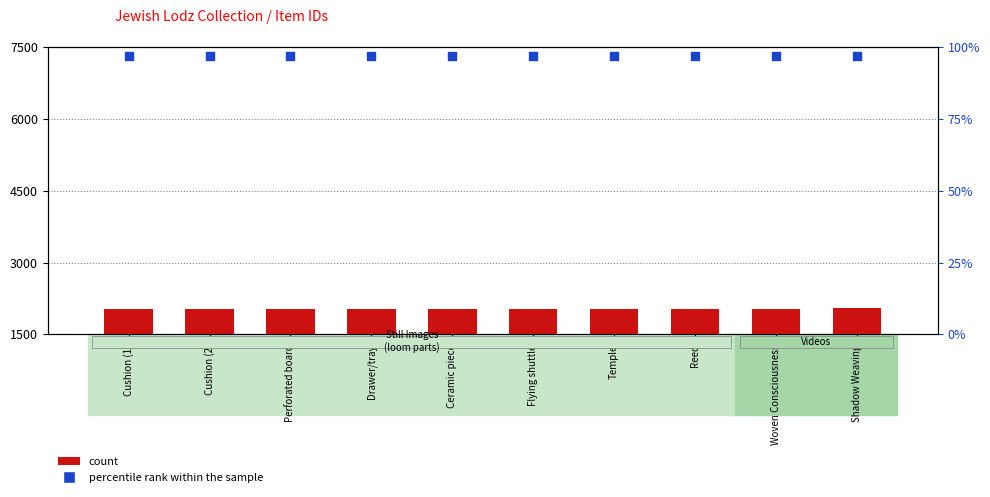

What is the total value across all series at Cushion (2)?

2131